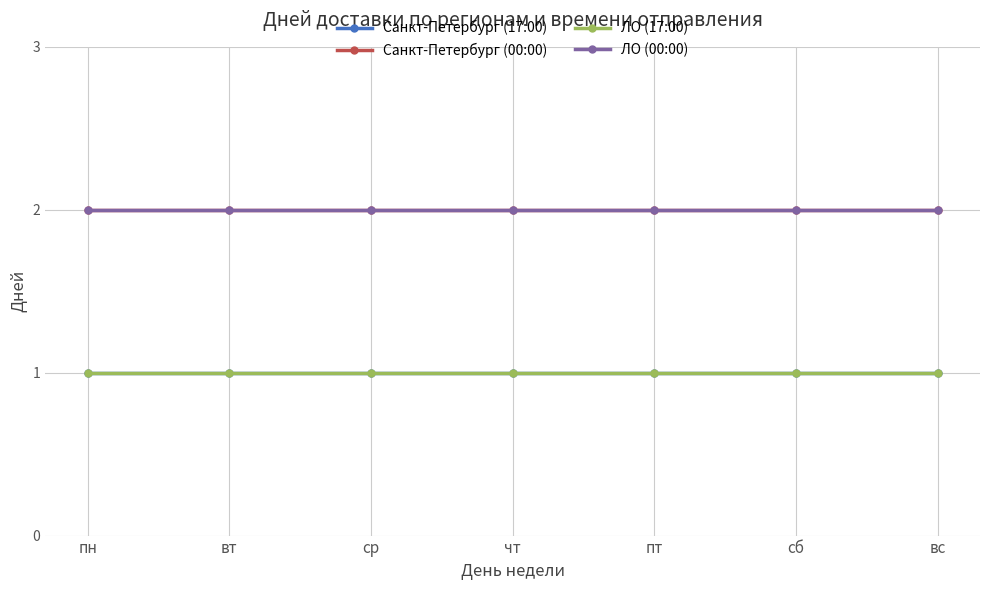

Reading left to right, extract all data points from this chart.

Санкт-Петербург (17:00): 1	1	1	1	1	1	1
Санкт-Петербург (00:00): 2	2	2	2	2	2	2
ЛО (17:00): 1	1	1	1	1	1	1
ЛО (00:00): 2	2	2	2	2	2	2